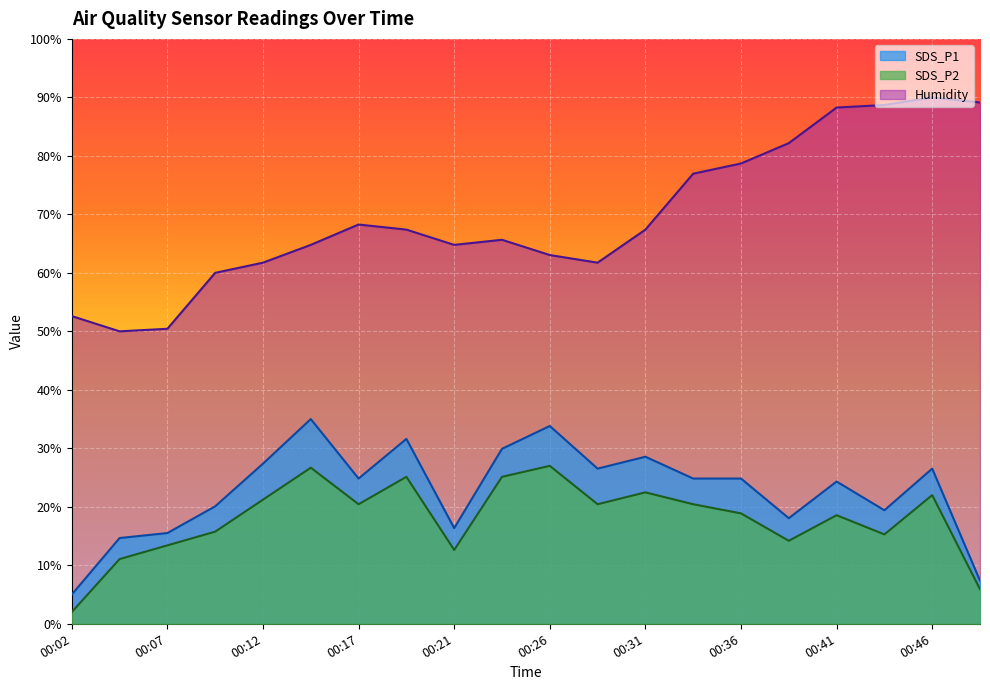

Which category has the lowest value across all series?

00:02